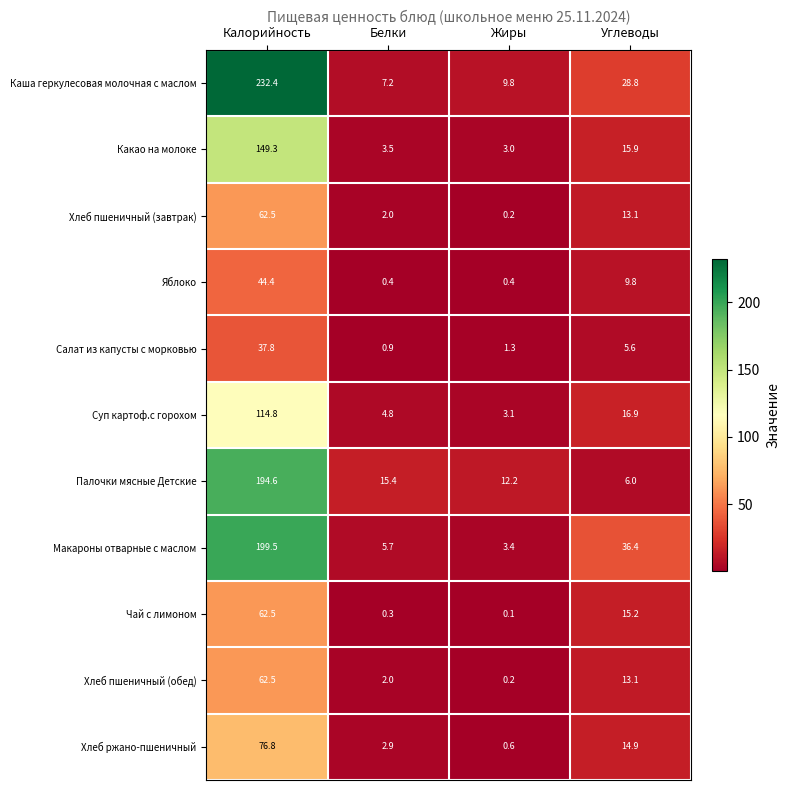

Which category has the lowest value across all series?

Жиры